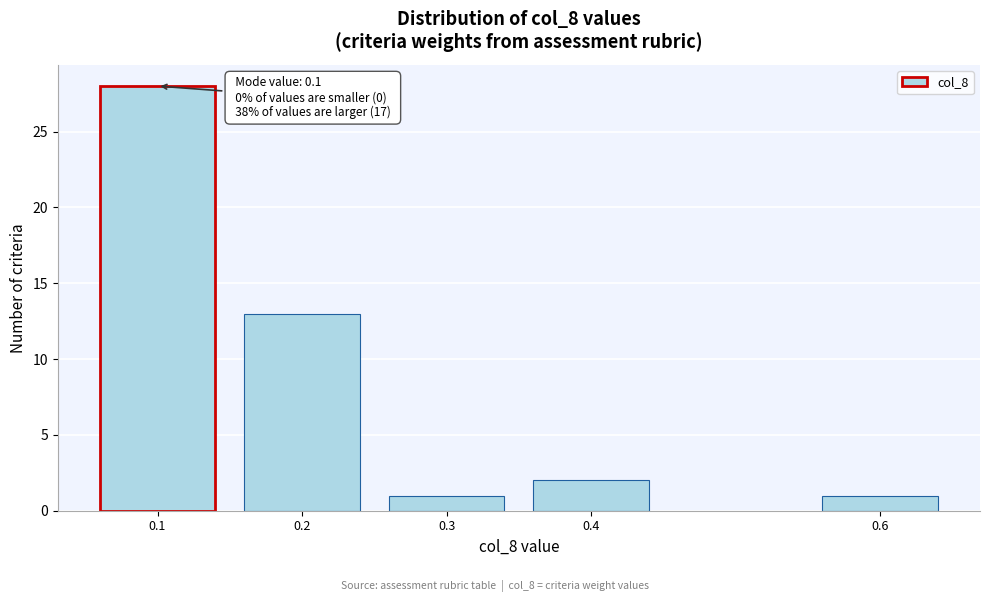

Reading left to right, list all the values displayed in this chart.

0.1=28	0.2=13	0.3=1	0.4=2	0.6=1